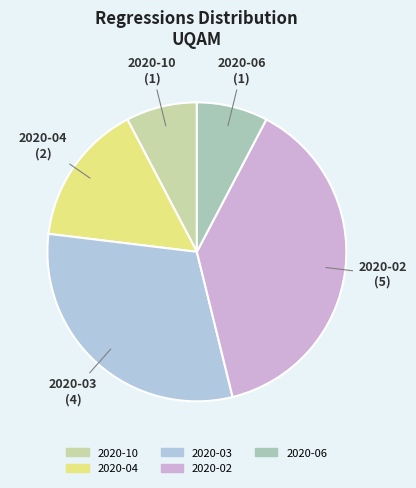

What is the ratio of the value at 2020-03 to the value at 2020-02?

0.8